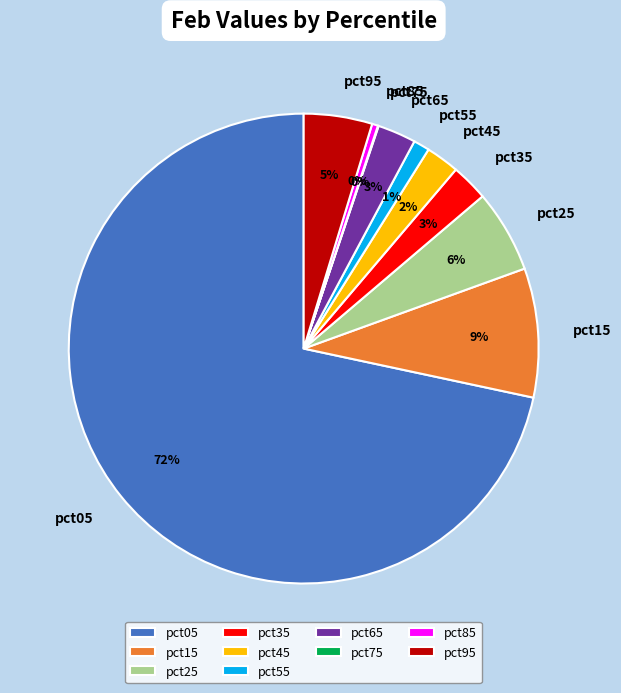

Which slice is the largest?

pct05